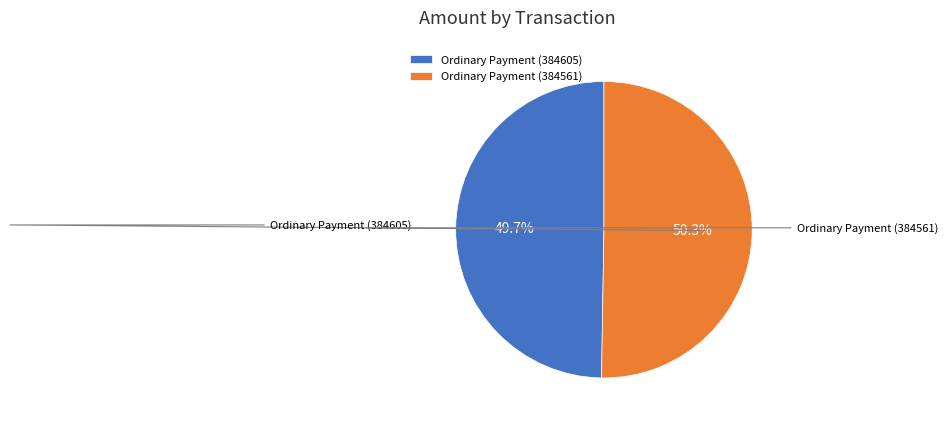

To the nearest percent, what portion does Ordinary Payment (384561) represent?

50%